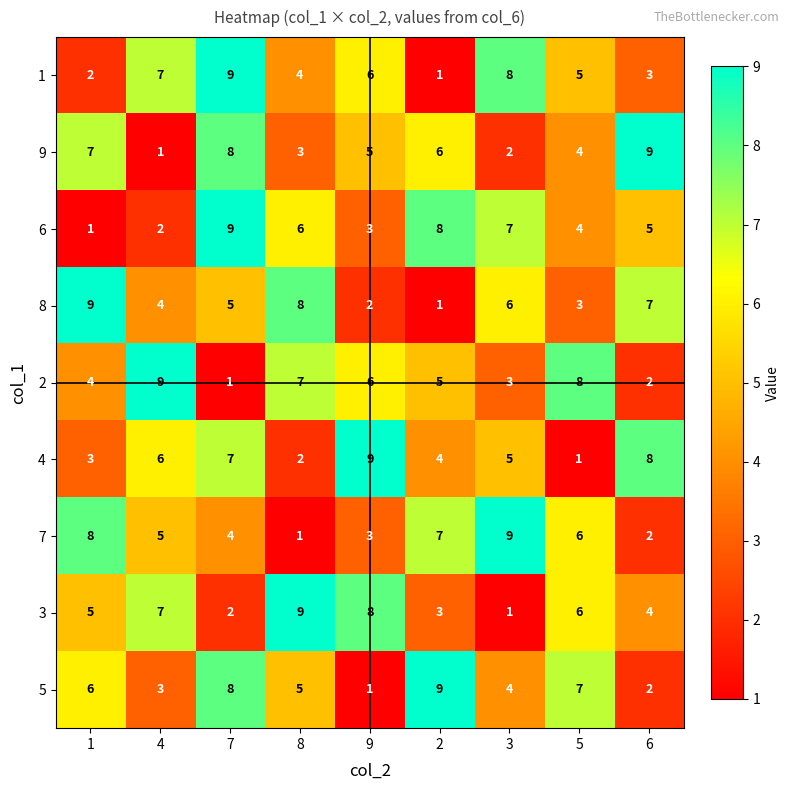

What is the highest value of the 9 series?

9